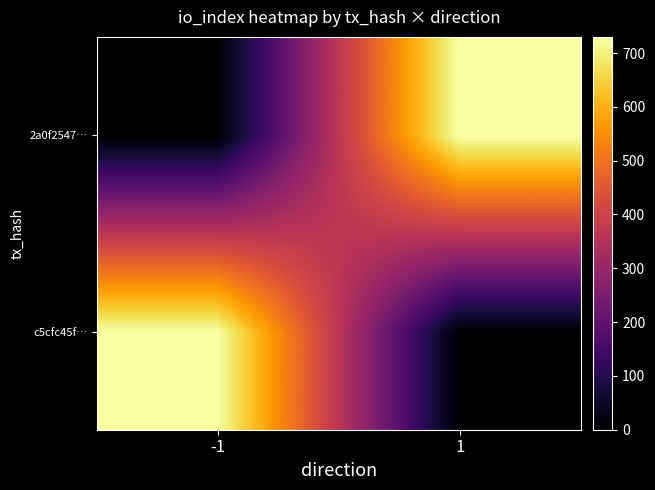

Between -1 and 1, which series saw the biggest shift?

c5cfc45f…